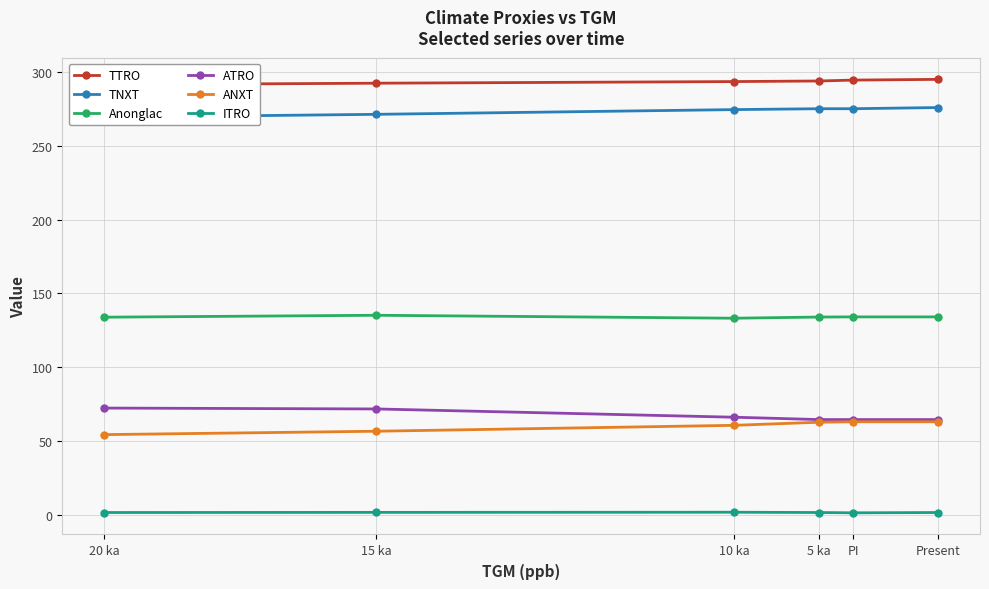

Which series has the largest total across all categories?

TTRO